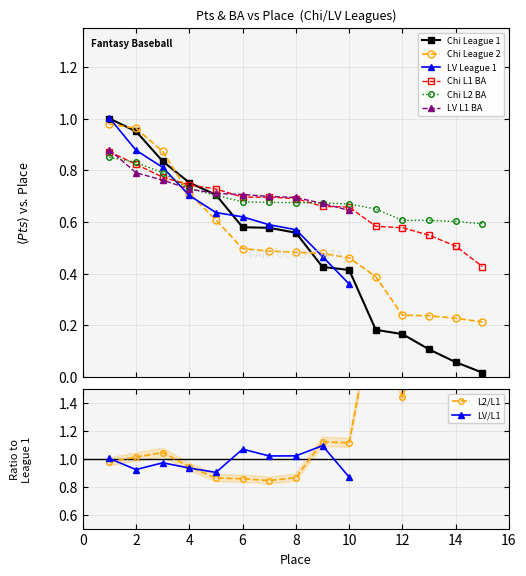

The League 2 Pts series shows 0.2 at 14. True or false?

True